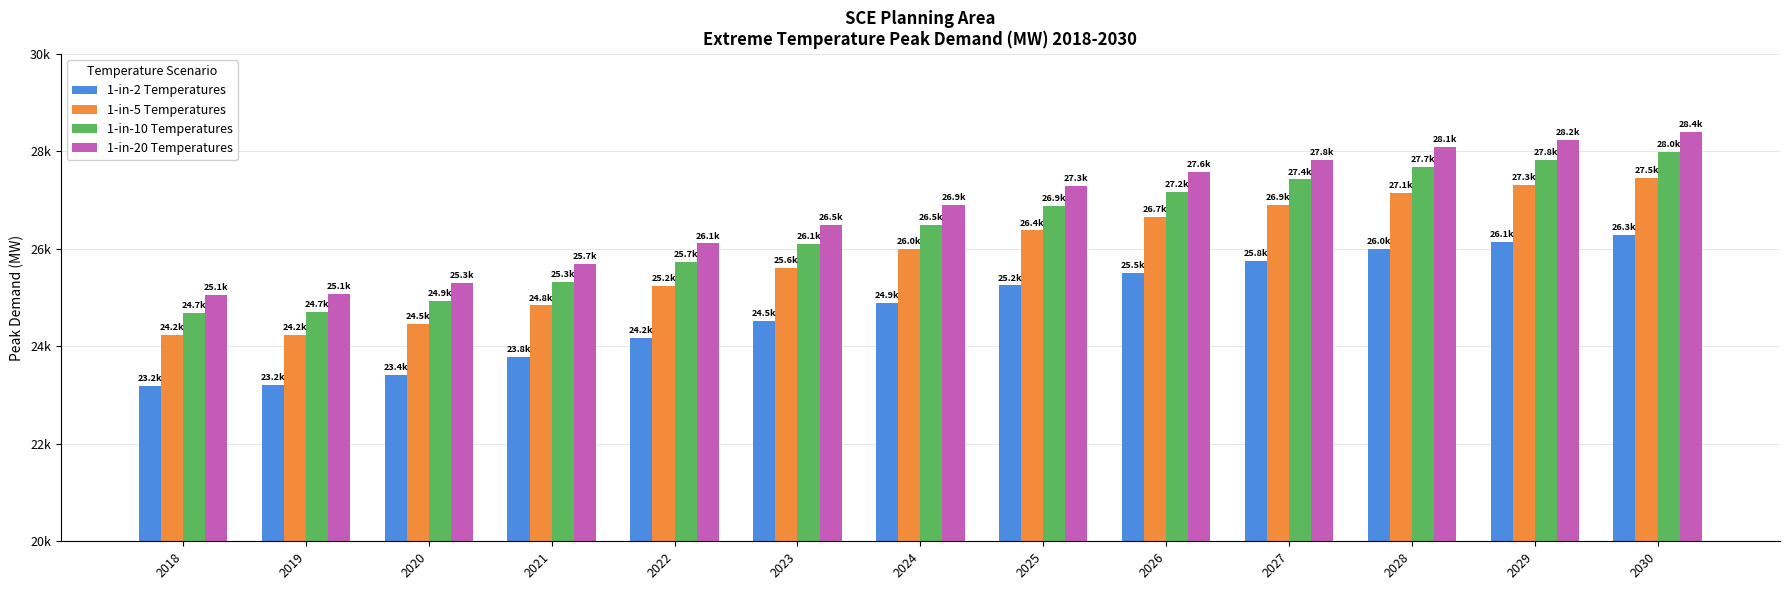

What is the difference between the second highest and minimum values in the 1-in-20 Temperatures series?

3183.8